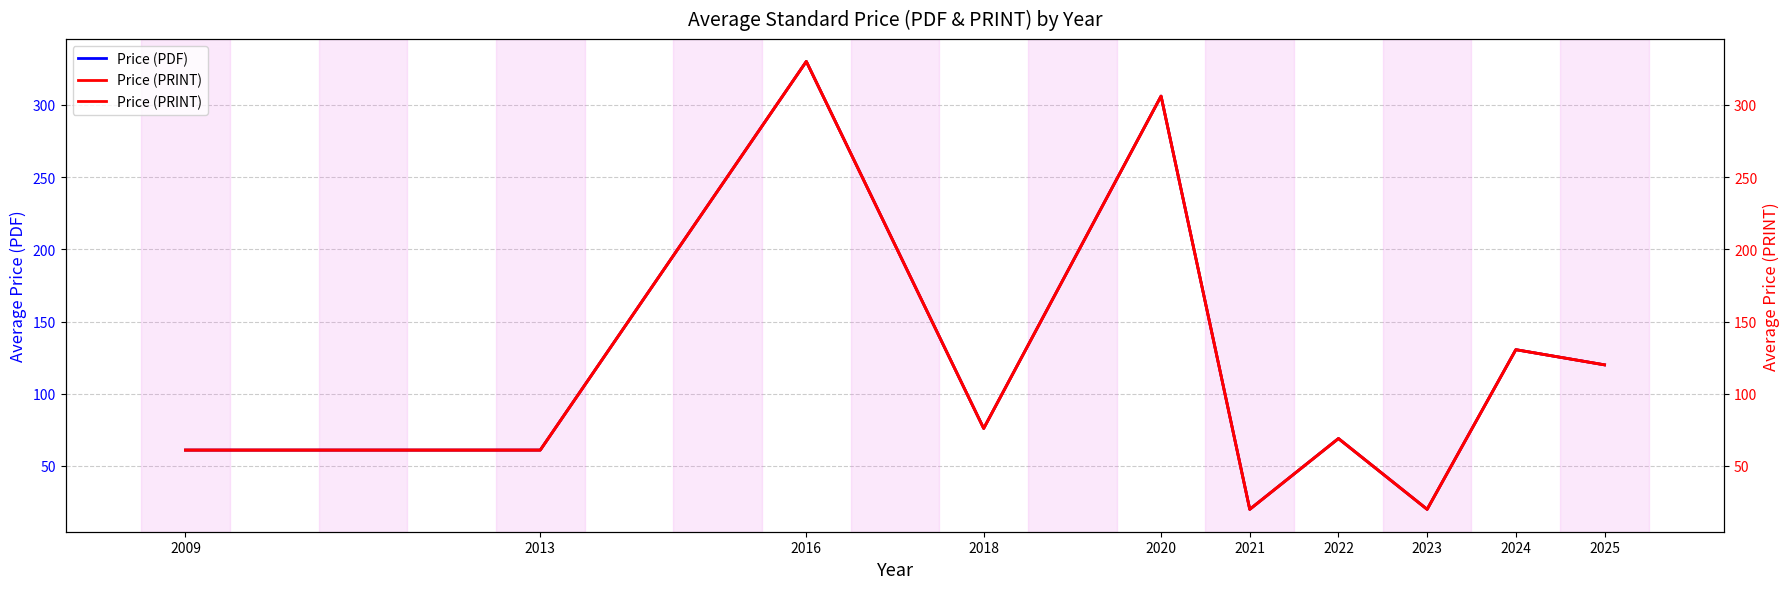

True or false: Price (PDF) and Price (PRINT) intersect in this chart.

False